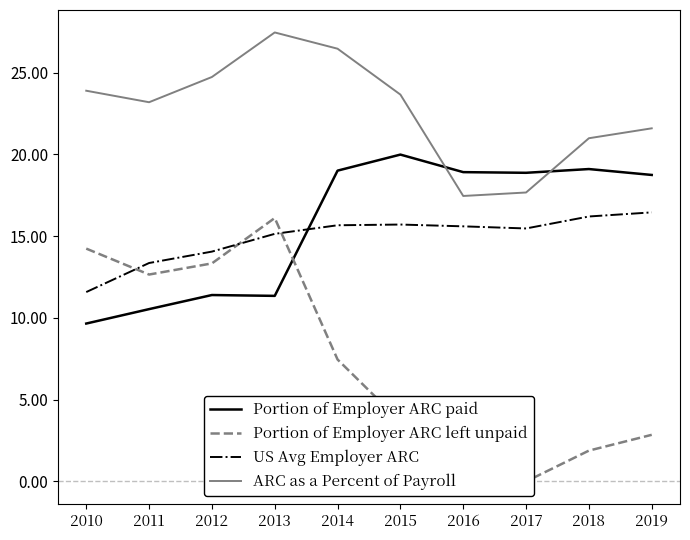

What is the value of the Portion of Employer ARC left unpaid point at the 4th from the left?

16.1